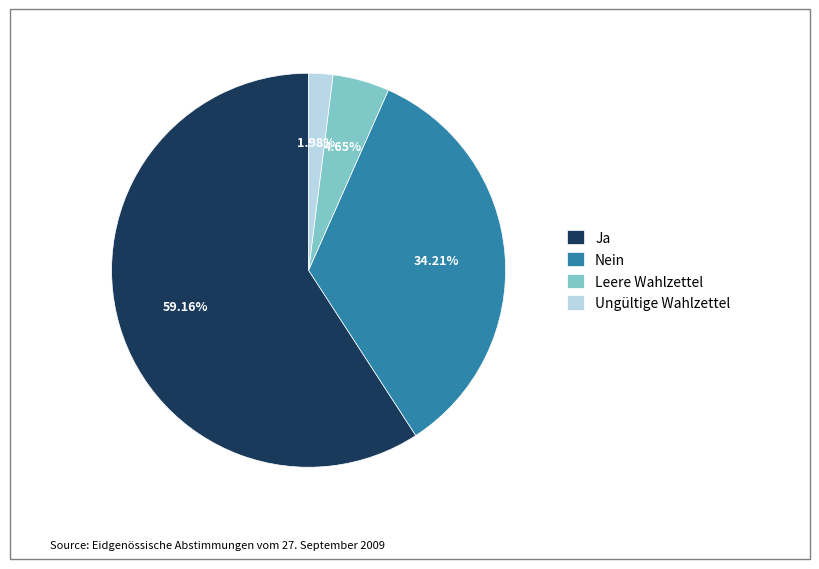

To the nearest percent, what is the combined percentage of Ungültige Wahlzettel and Nein?

36%